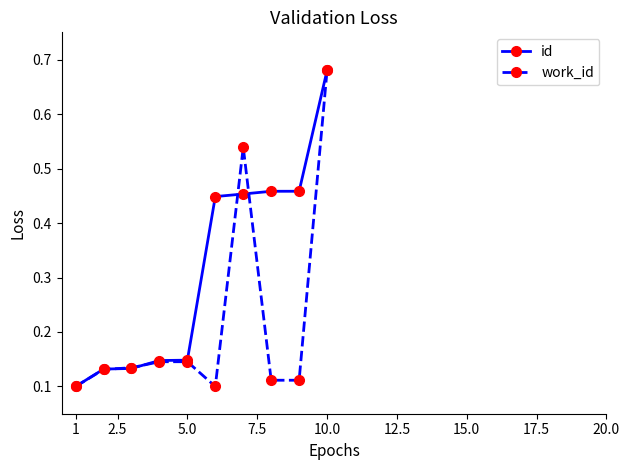

List the series in order of their overall mean, highest first.

id, work_id